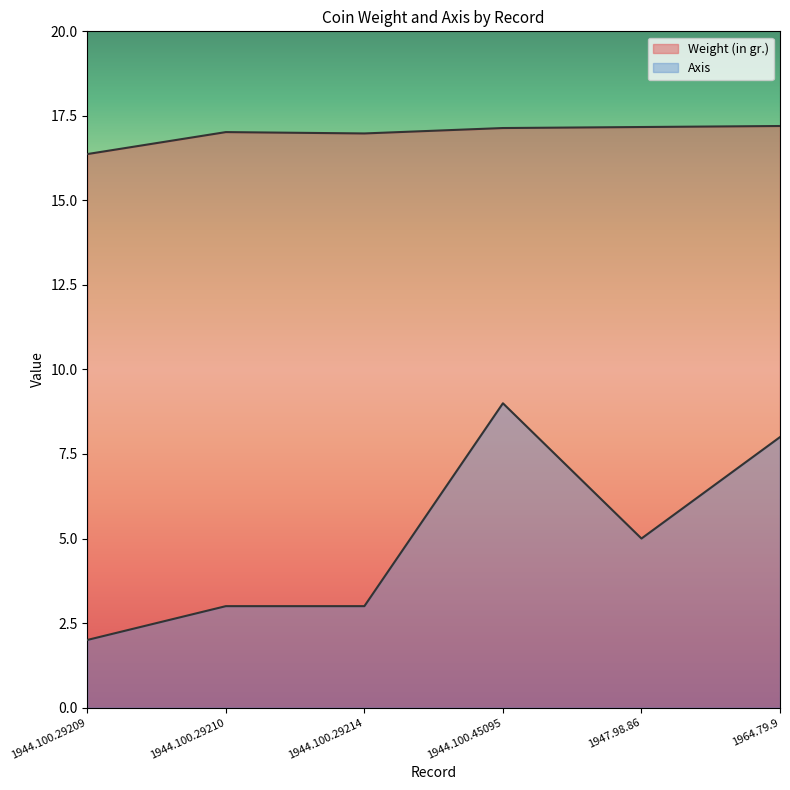

List the series in order of their overall mean, highest first.

Weight (in gr.), Axis